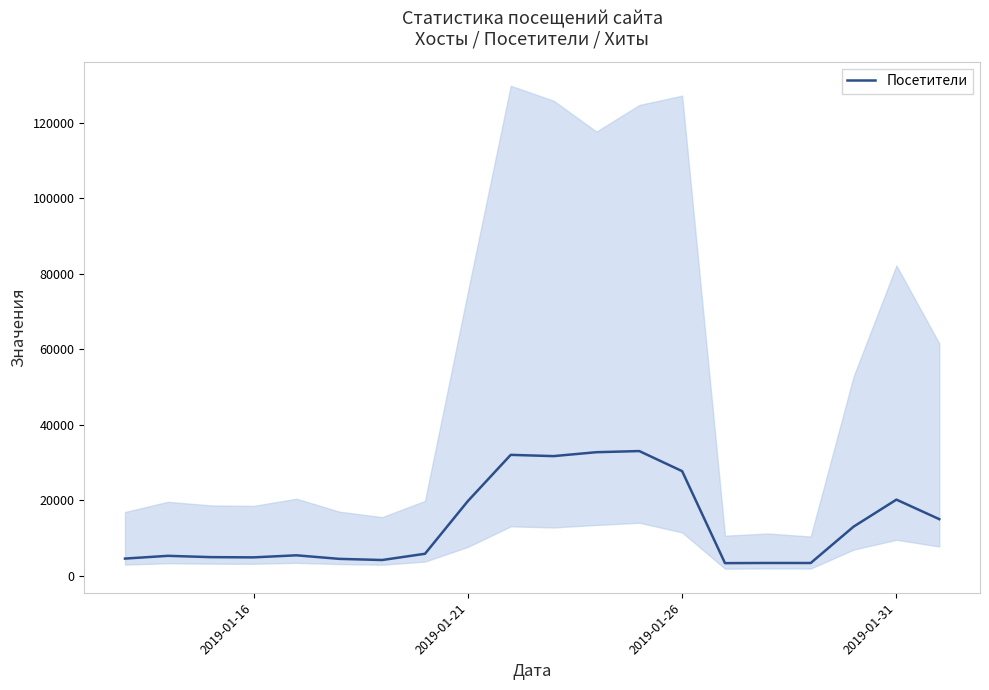

How many points are lower than both their immediate neighbors (excluding endpoints)?

5